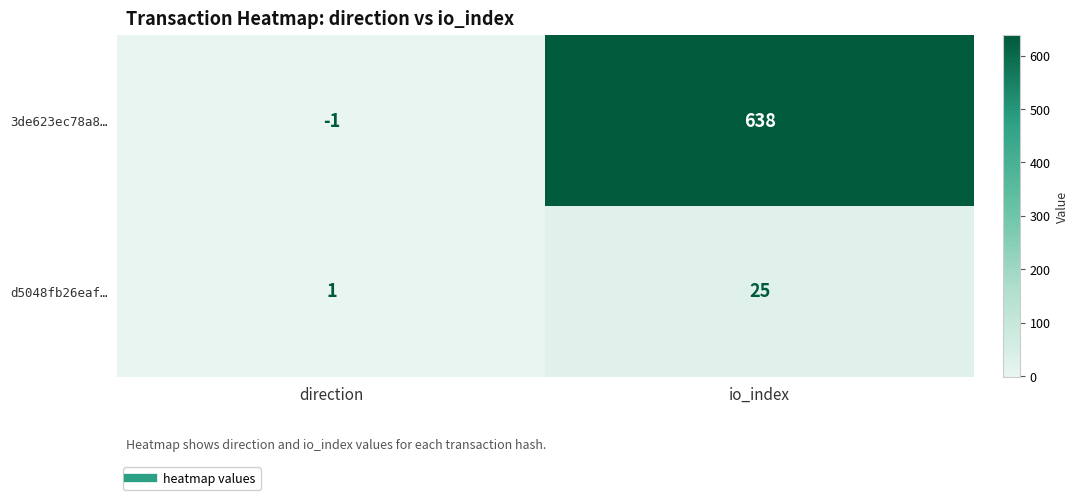

Is it true that d5048fb26eaf… equals 0 at direction?

False